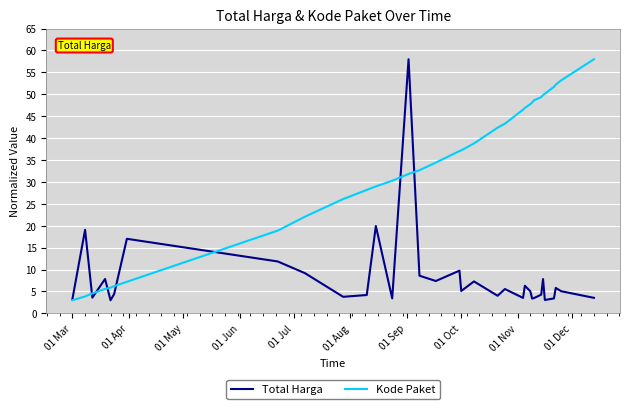

List the series in order of their overall mean, highest first.

Kode Paket, Total Harga